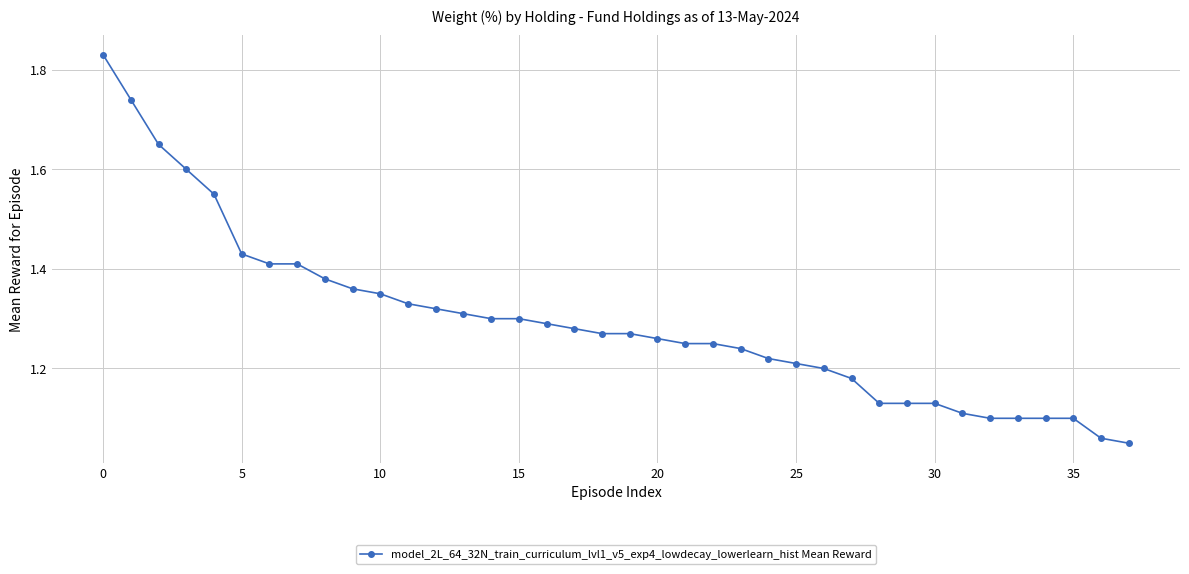

What is the difference between the maximum and minimum values?

0.8